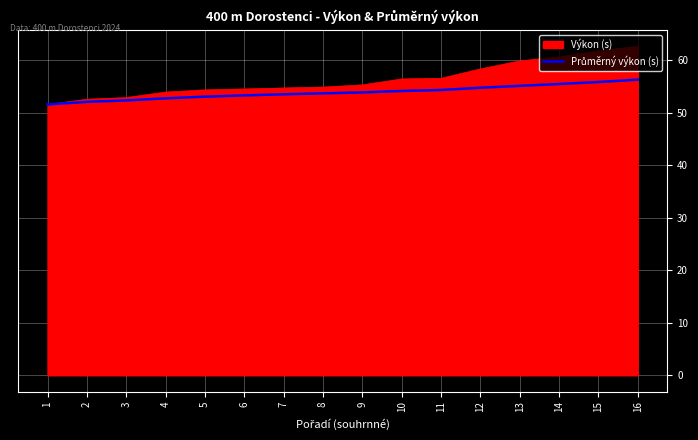

What is the spread (max minus min) of values at 6?

1.2